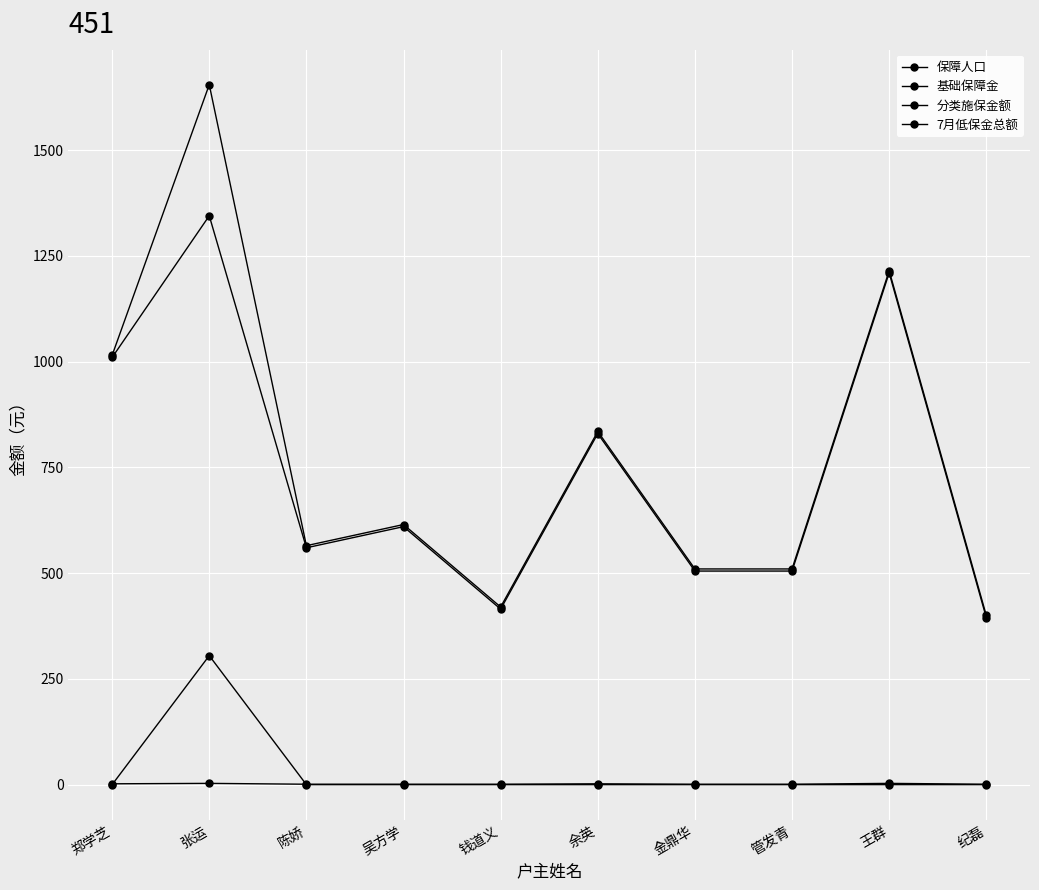

Does the chart have visible grid lines?

Yes